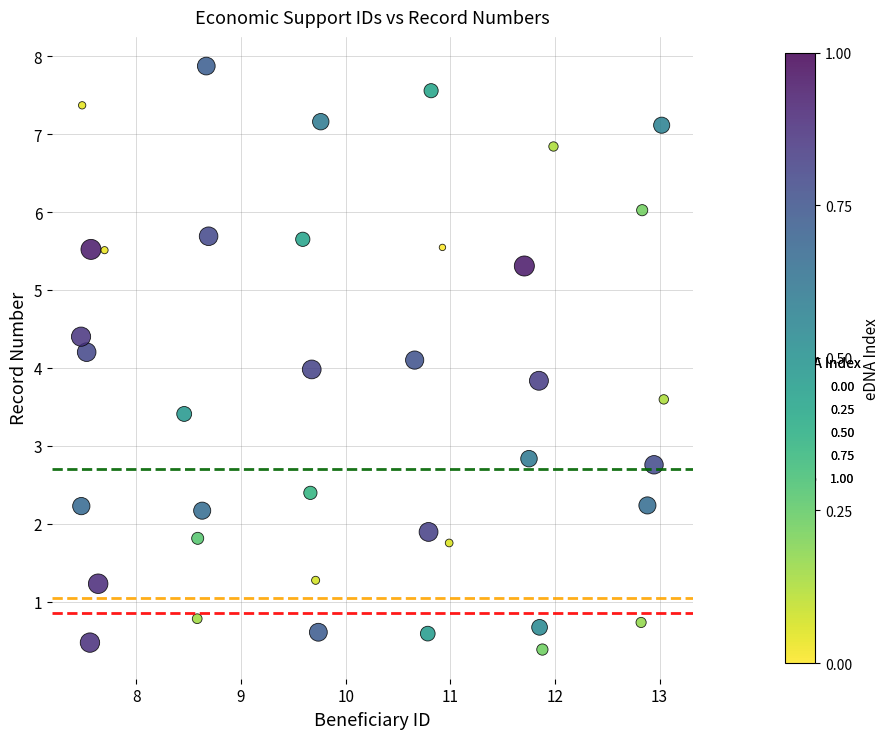

What is the range of Y values (max minus min)?

7.5